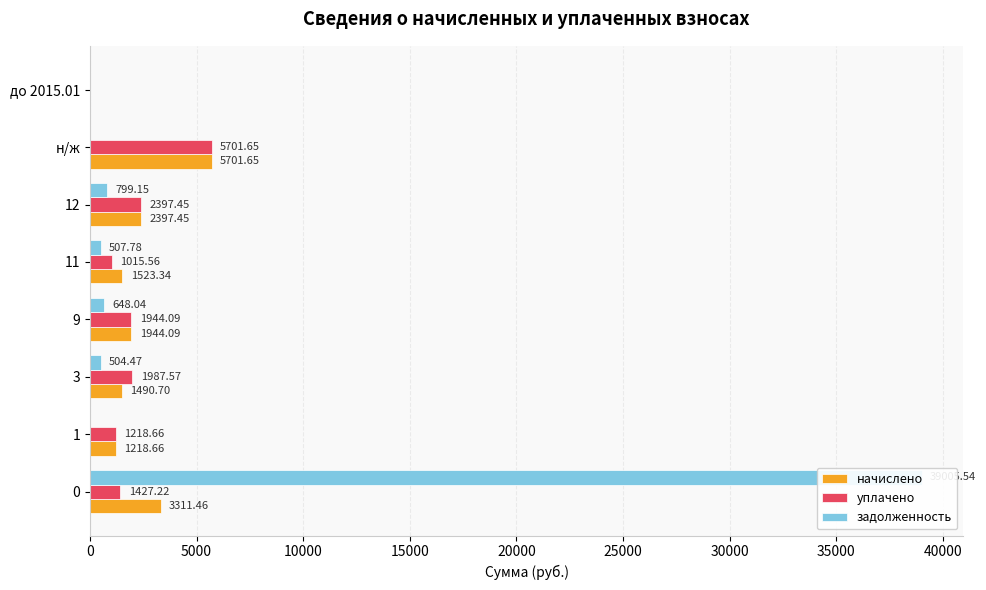

Which series changed the most between 0 and 12?

задолженность